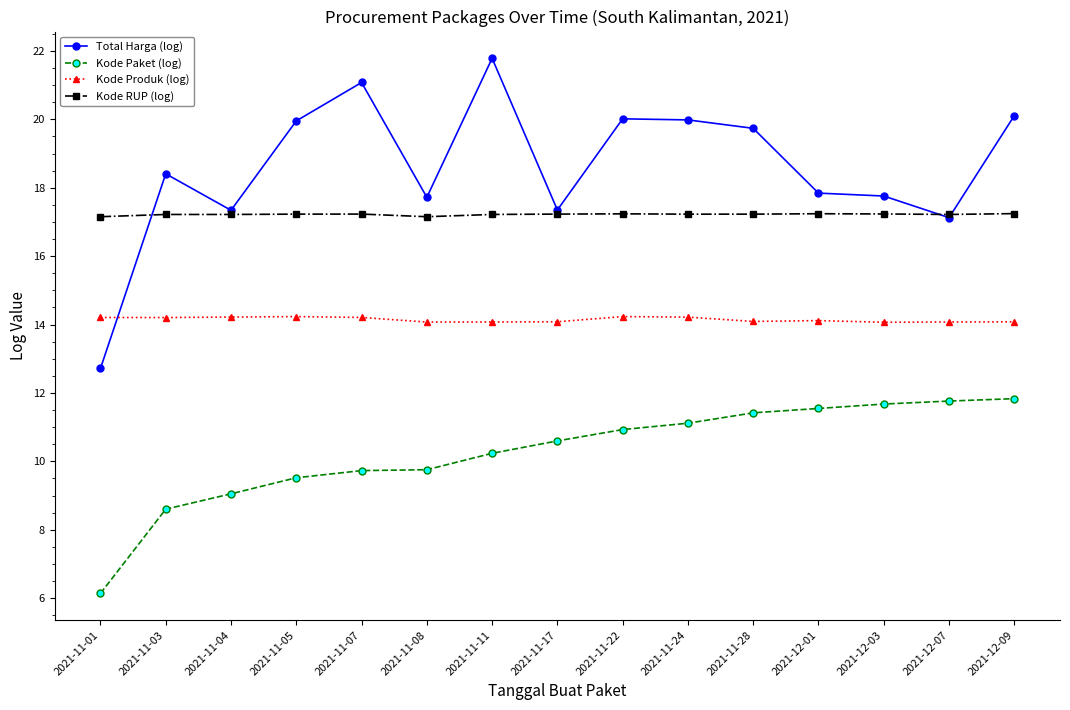

What is the difference between the Kode Produk (log) values at 2021-11-24 and 2021-11-11?

0.1